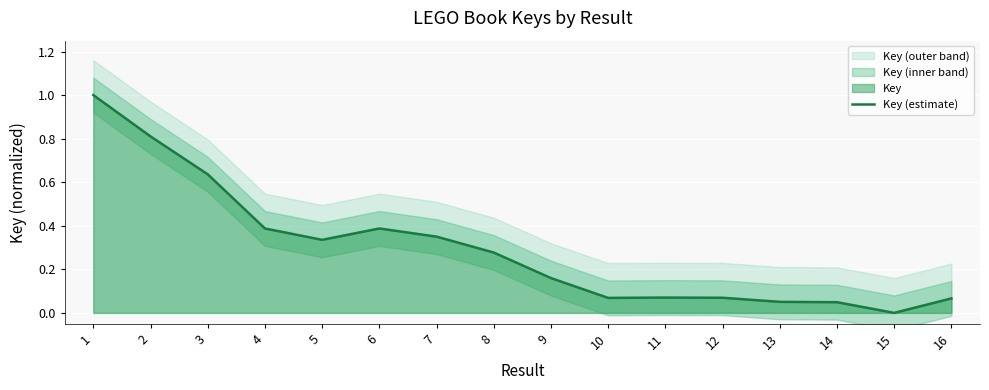

Is it true that the value at 12 is 0.0?

False